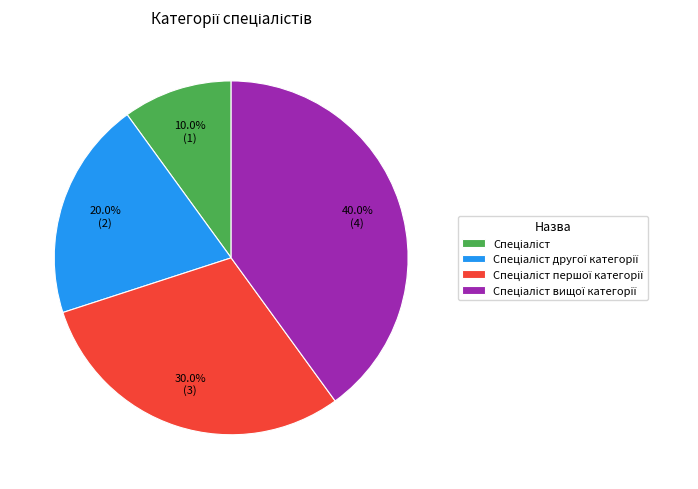

Is there a majority slice in this chart?

No